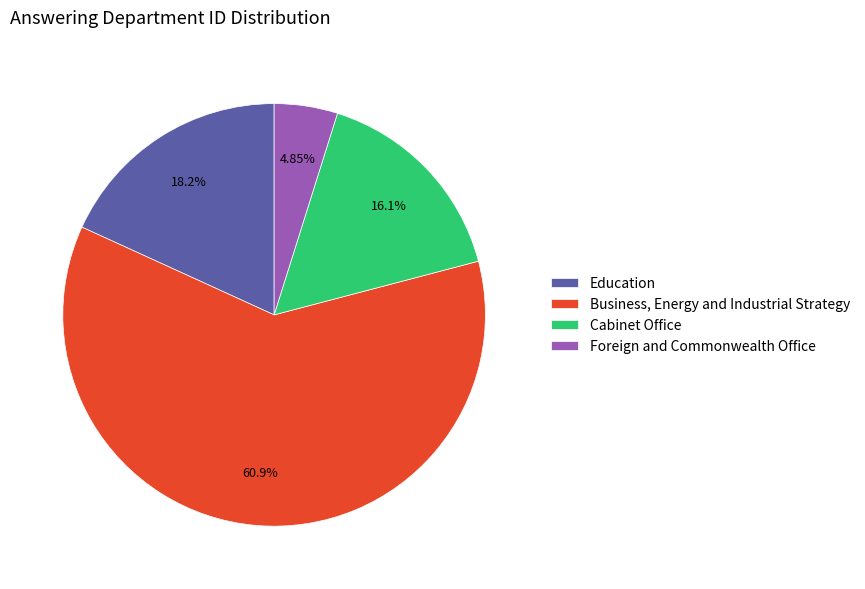

How many segments does this pie chart have?

4